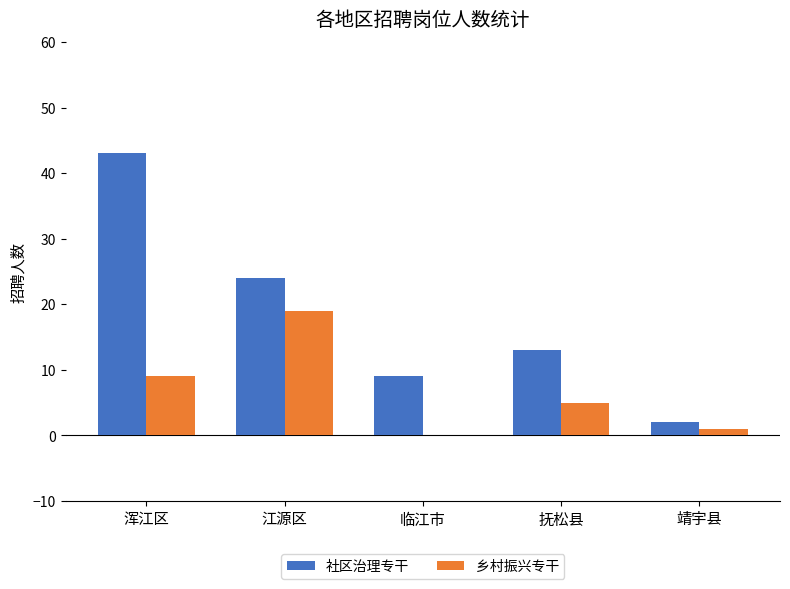

At which category does the chart reach its peak across all series?

浑江区